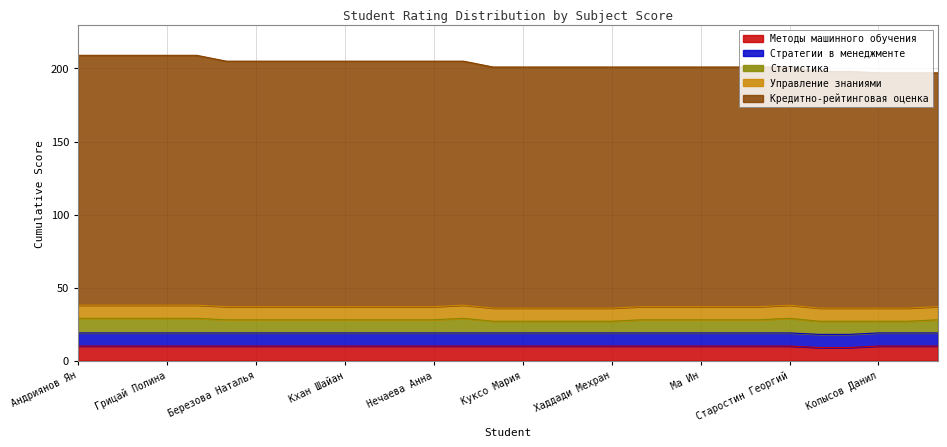

At which label does Кредитно-рейтинговая оценка reach its minimum?

Джура Софья